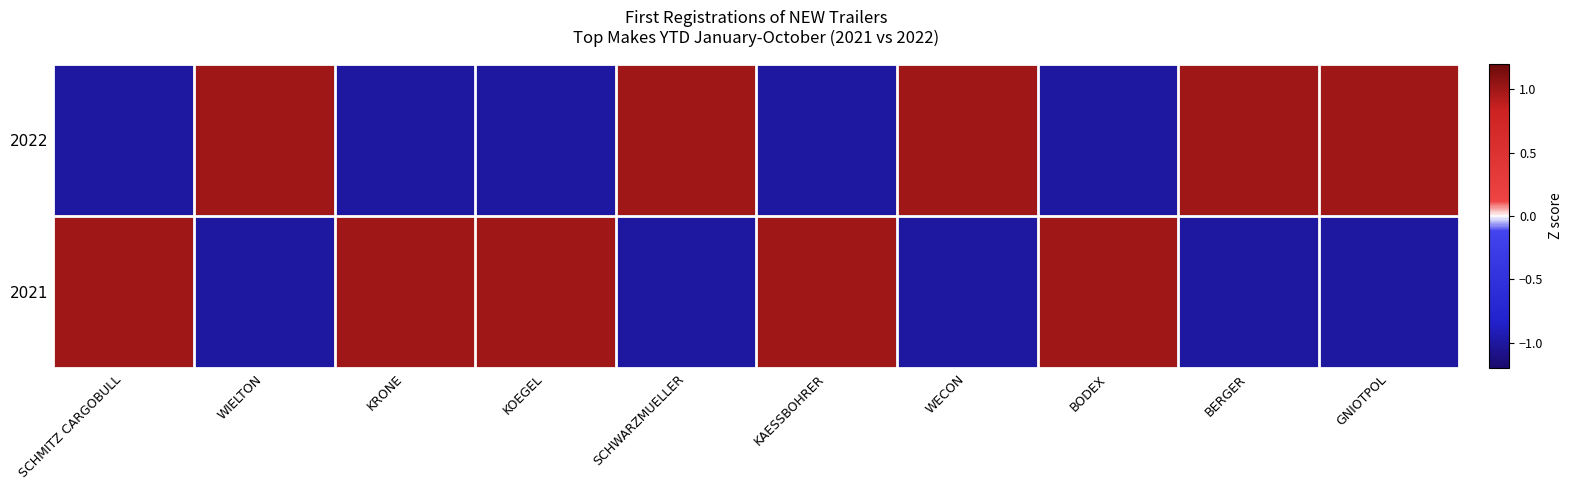

Between KOEGEL and BODEX, which series saw the biggest shift?

2022